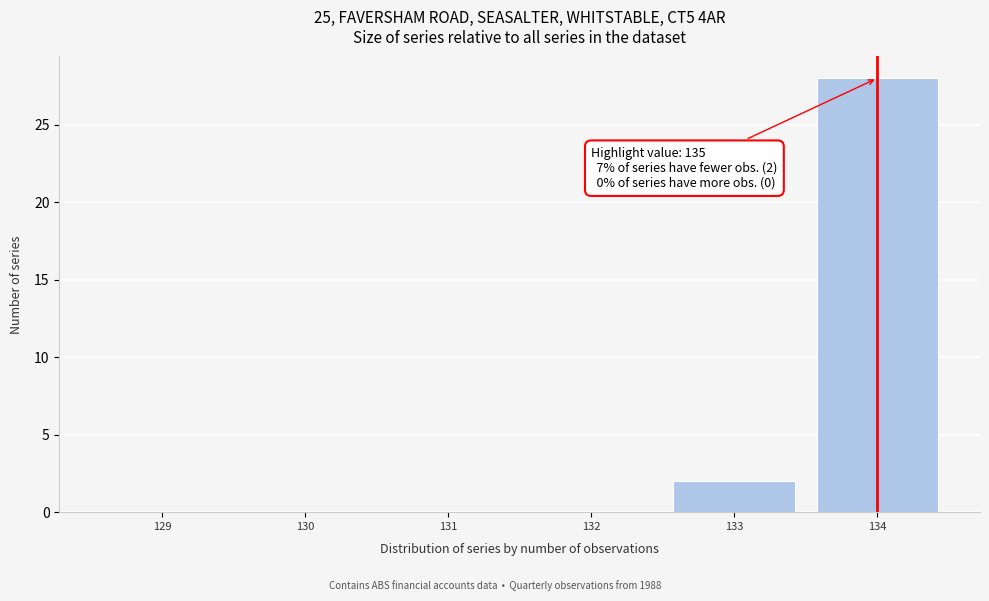

Reading left to right, list all the values displayed in this chart.

129=0	130=0	131=0	132=0	133=2	134=28